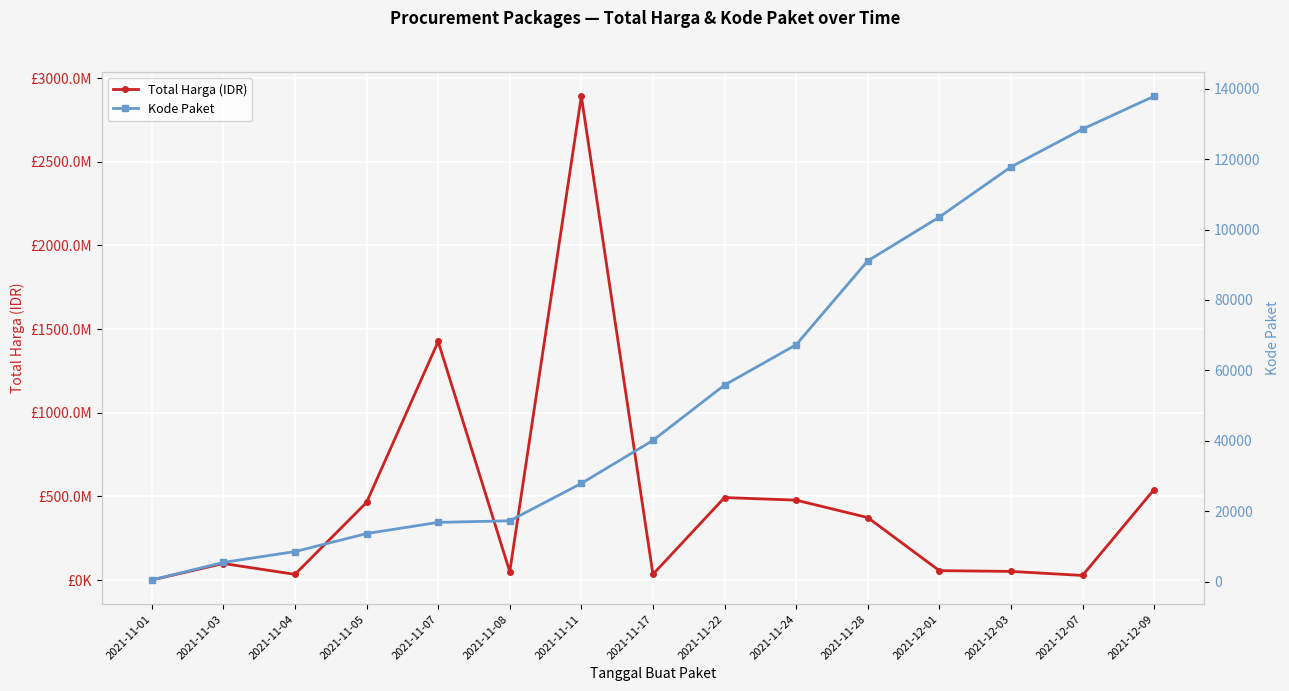

The value of Total Harga (IDR) at 2021-11-11 is 2892122000. True or false?

True